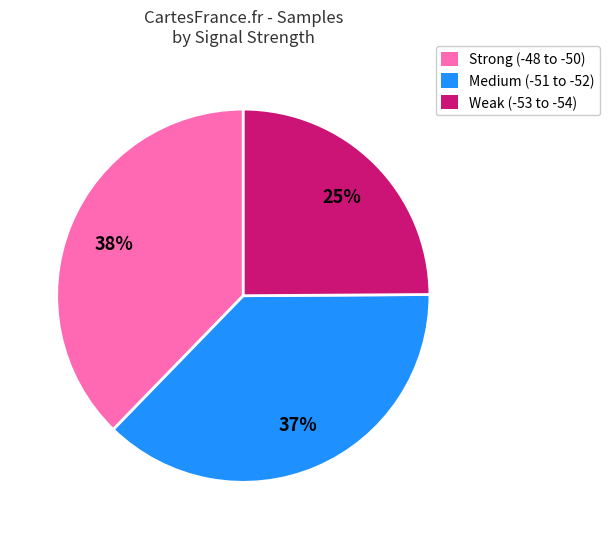

How many segments does this pie chart have?

3